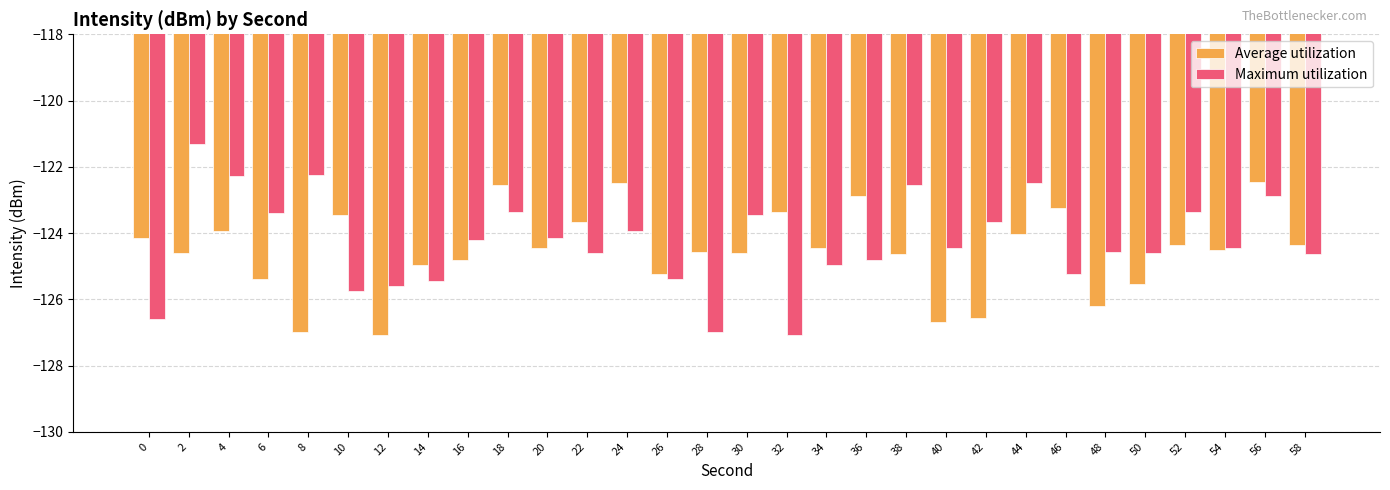

What is the value of the Maximum utilization bar at the 15th from the left?

-127.0